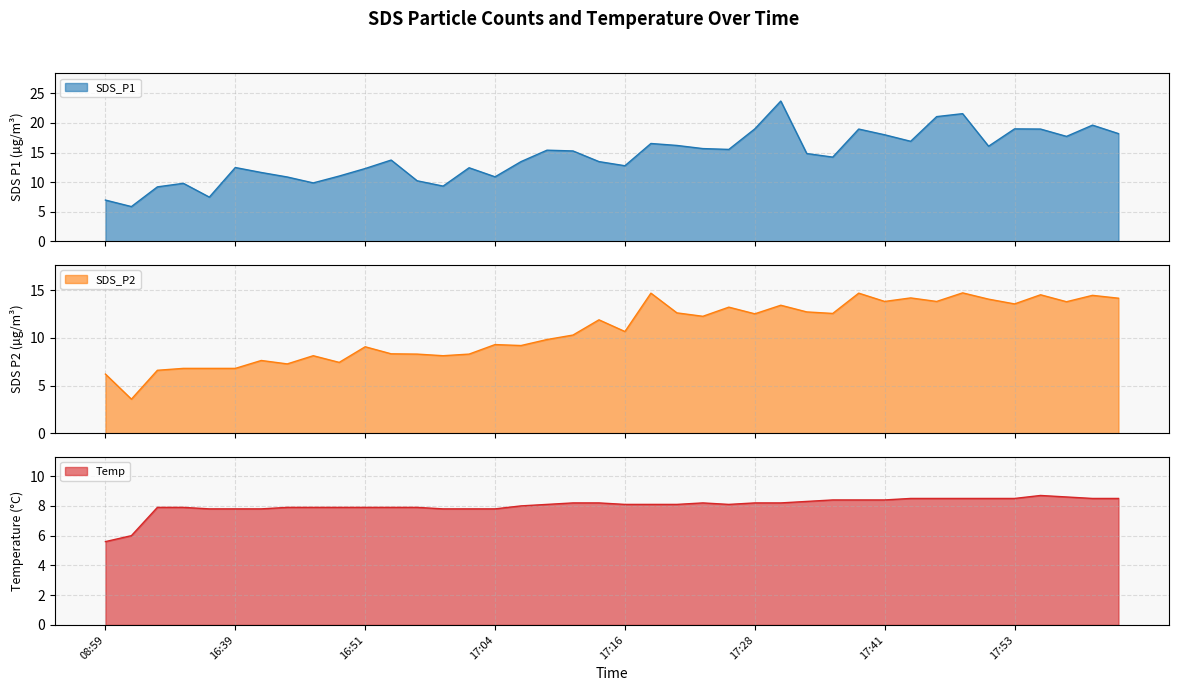

What position from the right is 17:14?

21